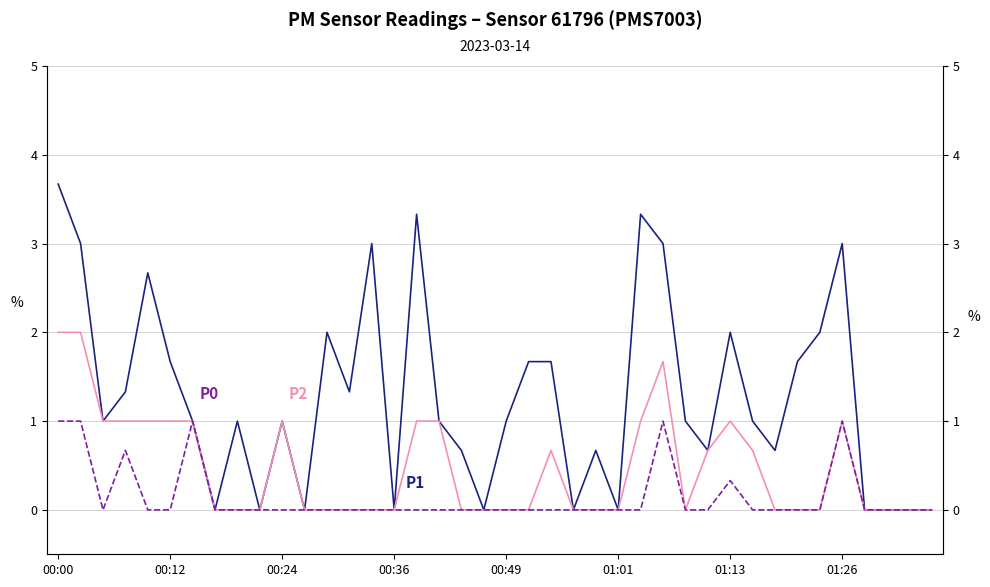

Reading left to right, list all the values displayed in this chart.

P1: 3.7	3.0	1.0	1.3	2.7	1.7	1.0	0.0	1.0	0.0	1.0	0.0	2.0	1.3	3.0	0.0	3.3	1.0	0.7	0.0	1.0	1.7	1.7	0.0	0.7	0.0	3.3	3.0	1.0	0.7	2.0	1.0	0.7	1.7	2.0	3.0	0.0	0.0	0.0	0.0
P2: 2.0	2.0	1.0	1.0	1.0	1.0	1.0	0.0	0.0	0.0	1.0	0.0	0.0	0.0	0.0	0.0	1.0	1.0	0.0	0.0	0.0	0.0	0.7	0.0	0.0	0.0	1.0	1.7	0.0	0.7	1.0	0.7	0.0	0.0	0.0	1.0	0.0	0.0	0.0	0.0
P0: 1.0	1.0	0.0	0.7	0.0	0.0	1.0	0.0	0.0	0.0	0.0	0.0	0.0	0.0	0.0	0.0	0.0	0.0	0.0	0.0	0.0	0.0	0.0	0.0	0.0	0.0	0.0	1.0	0.0	0.0	0.3	0.0	0.0	0.0	0.0	1.0	0.0	0.0	0.0	0.0